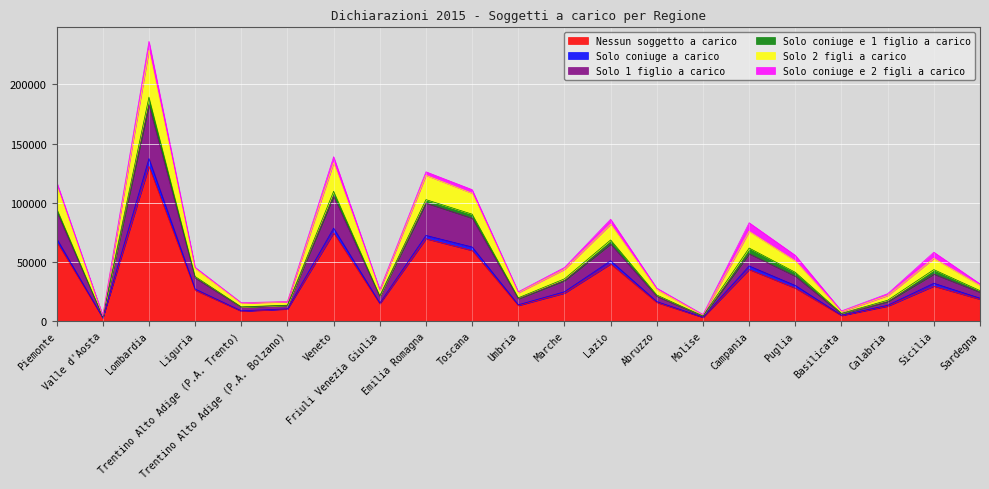

What is the highest value of the Nessun soggetto a carico series?

130785